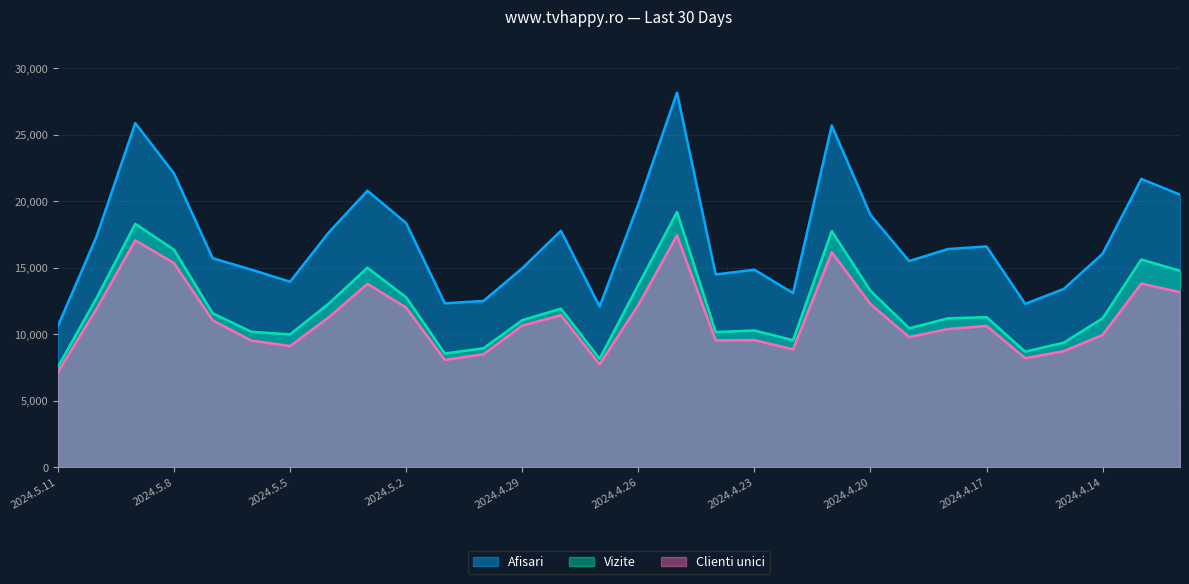

Rank the series by their maximum value, from highest to lowest.

Afisari, Vizite, Clienti unici